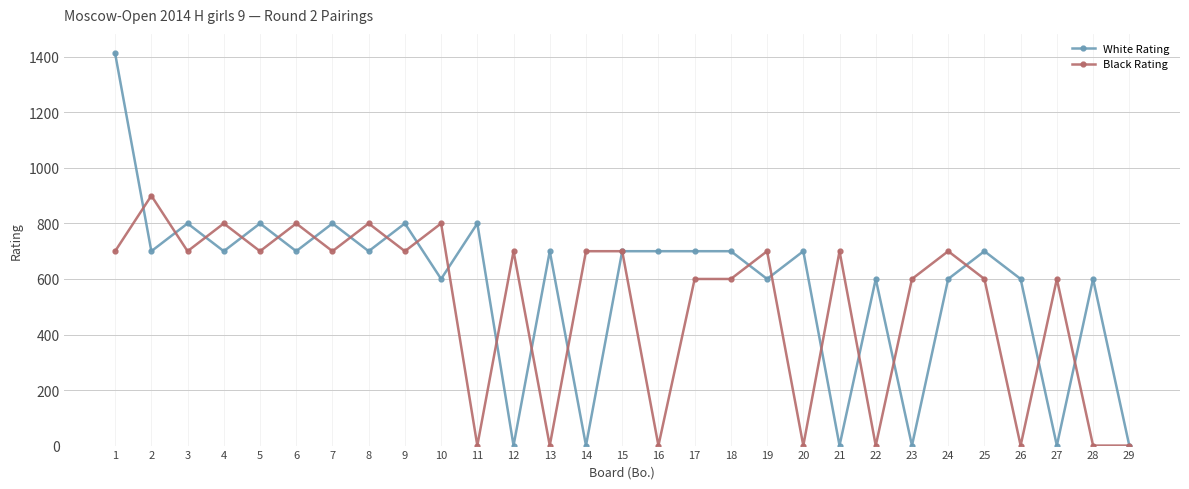

Which series has the largest total across all categories?

White Rating